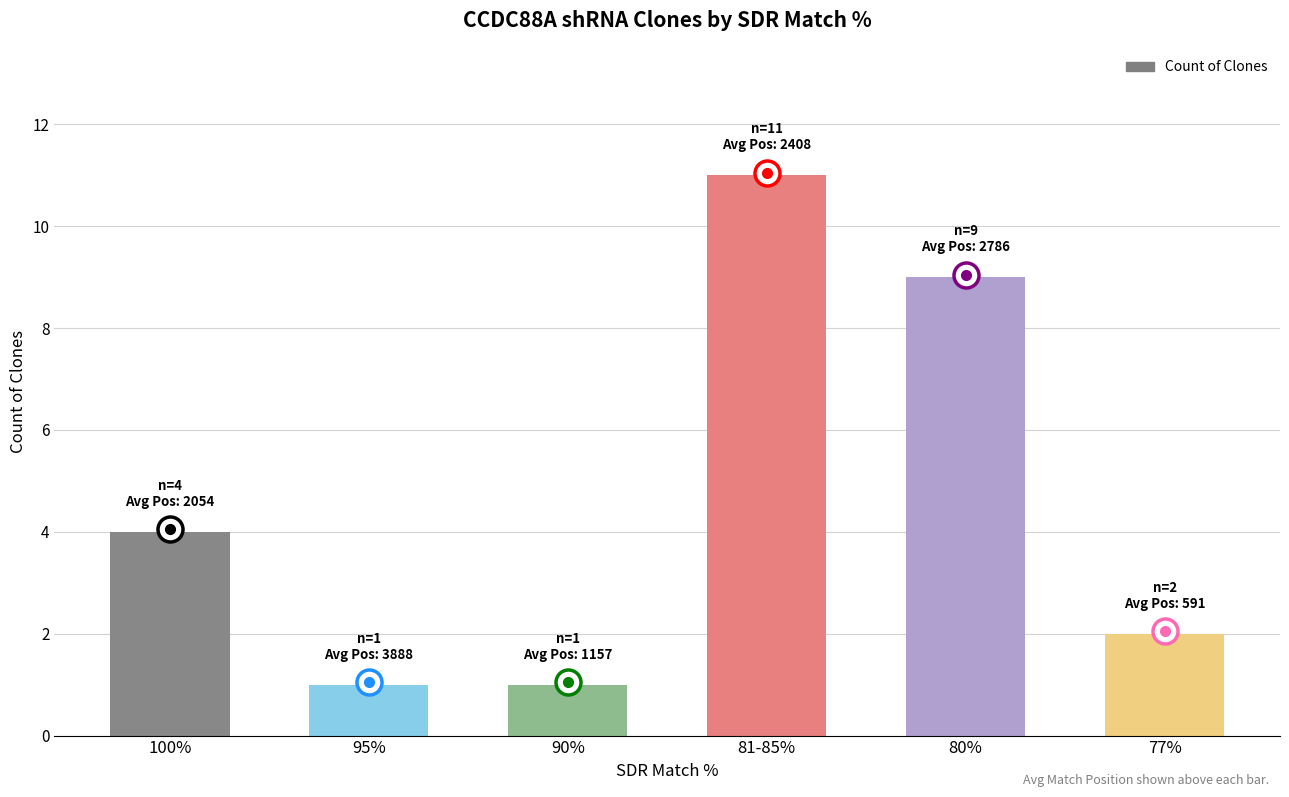

At which label is the value closest to 6?

100%